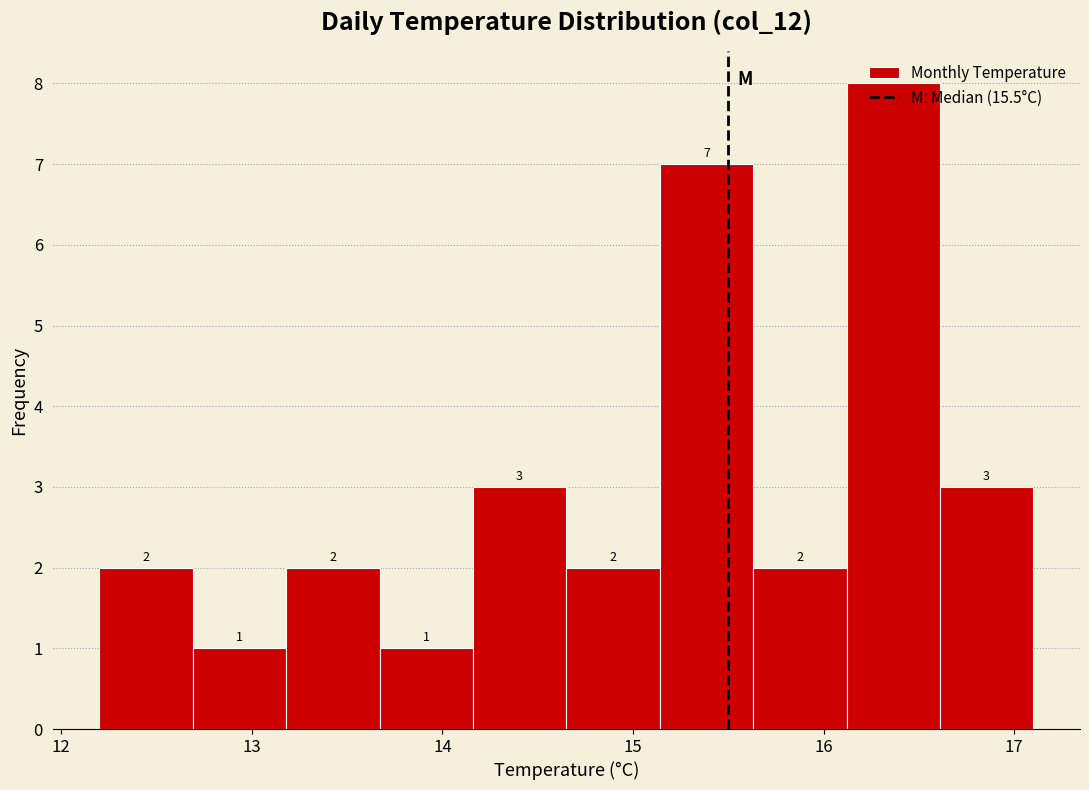

Reading left to right, list every bar in this chart as the range it spans on the x-axis followed by its height. The bar edges are not printed on the chart, so give them approximately, as read against the axis.

12.20 to 12.69: 2
12.69 to 13.18: 1
13.18 to 13.67: 2
13.67 to 14.16: 1
14.16 to 14.65: 3
14.65 to 15.14: 2
15.14 to 15.63: 7
15.63 to 16.12: 2
16.12 to 16.61: 8
16.61 to 17.10: 3